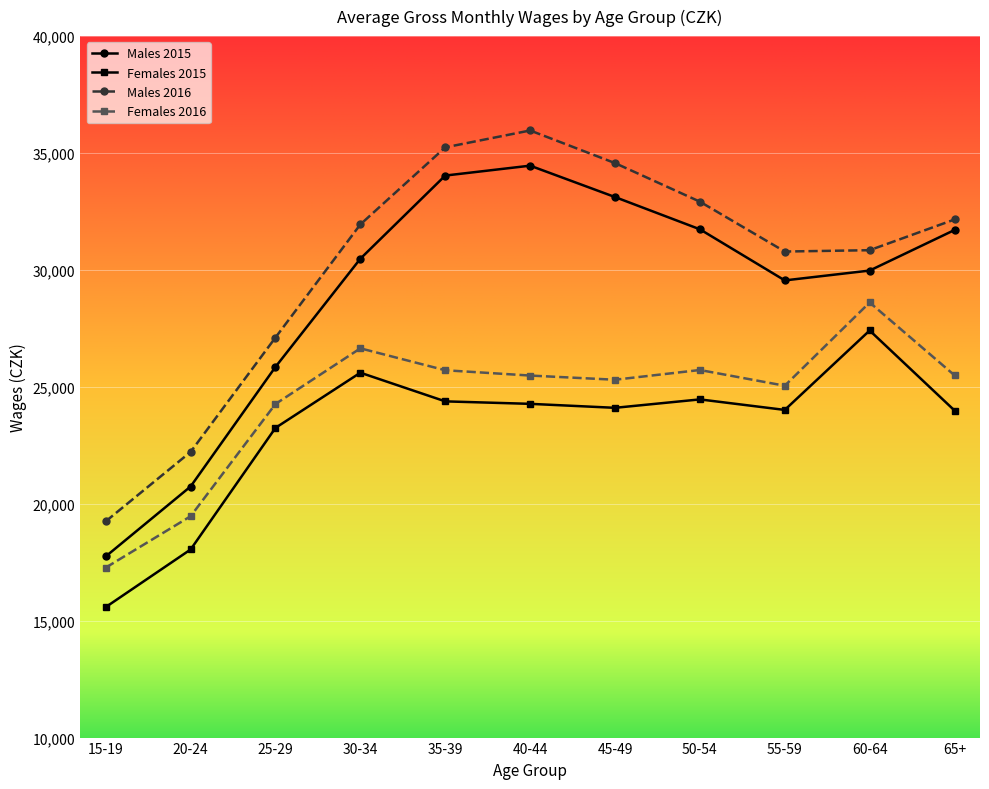

What is the difference between the second highest and second lowest values in the Females 2015 series?

7561